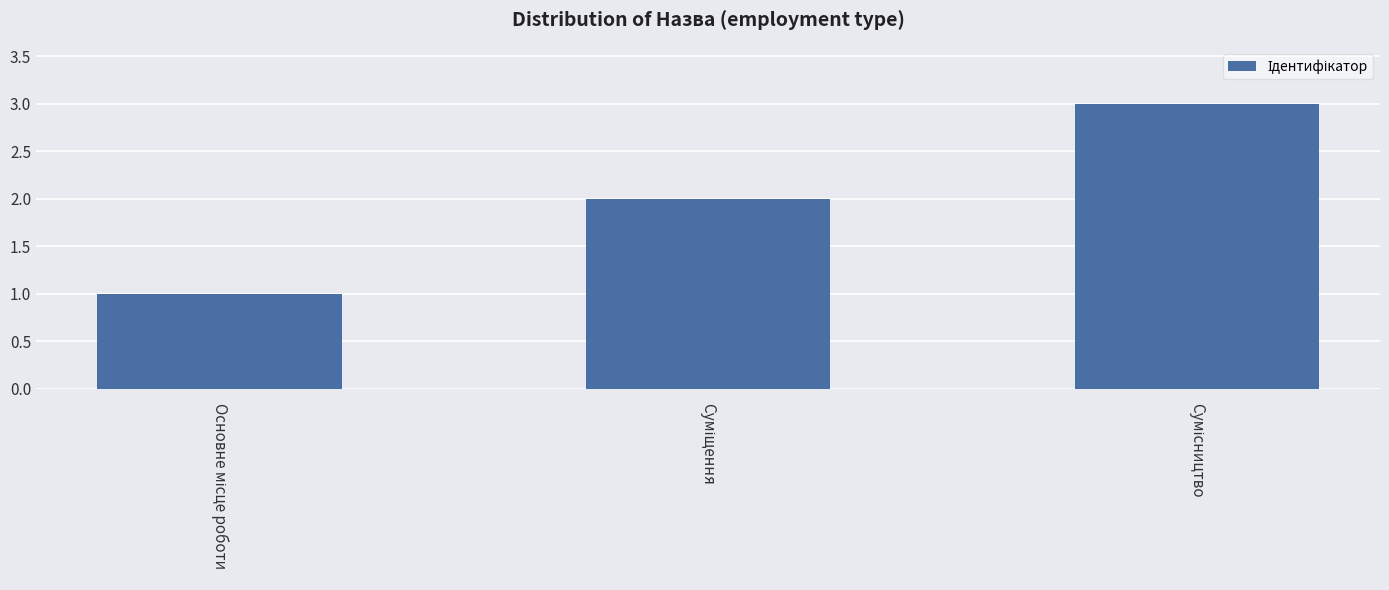

What is the maximum value shown in the chart?

3